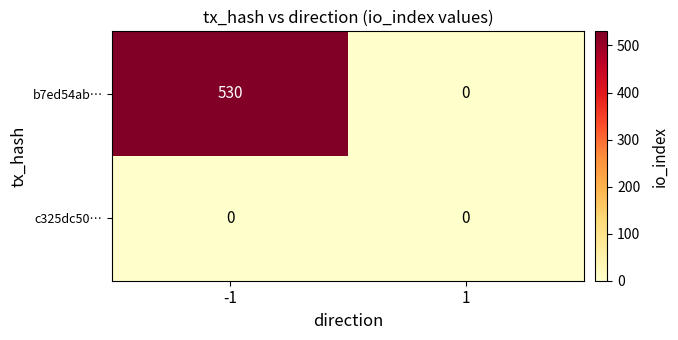

At which category is the sum across all series the highest?

-1